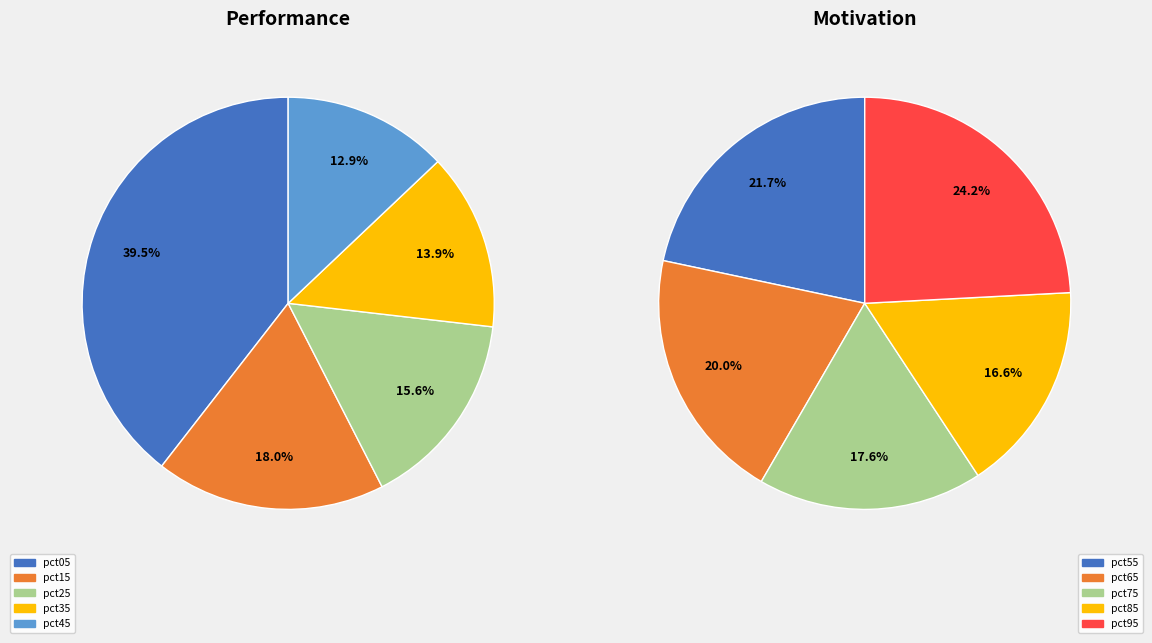

The pct45 slice represents 1% of the pie. True or false?

False